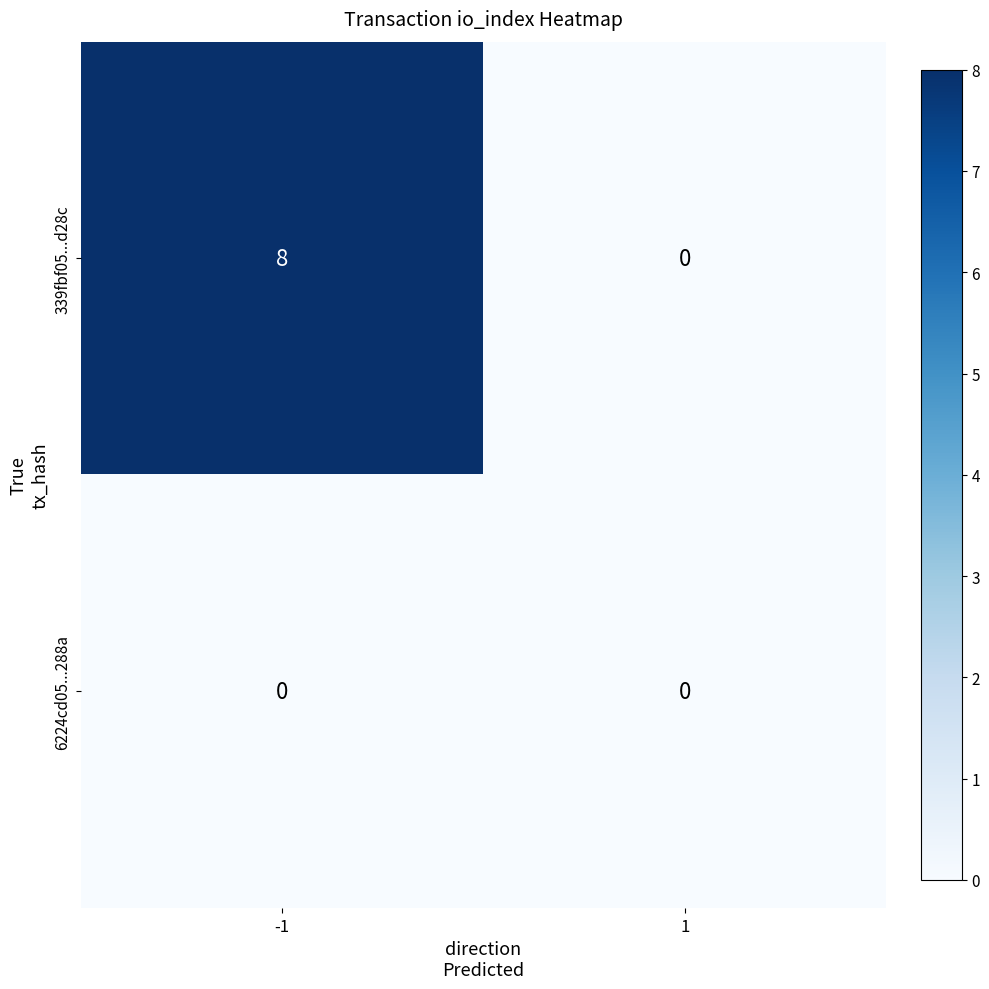

Rank the series at -1 from highest to lowest value.

339fbf05...d28c, 6224cd05...288a